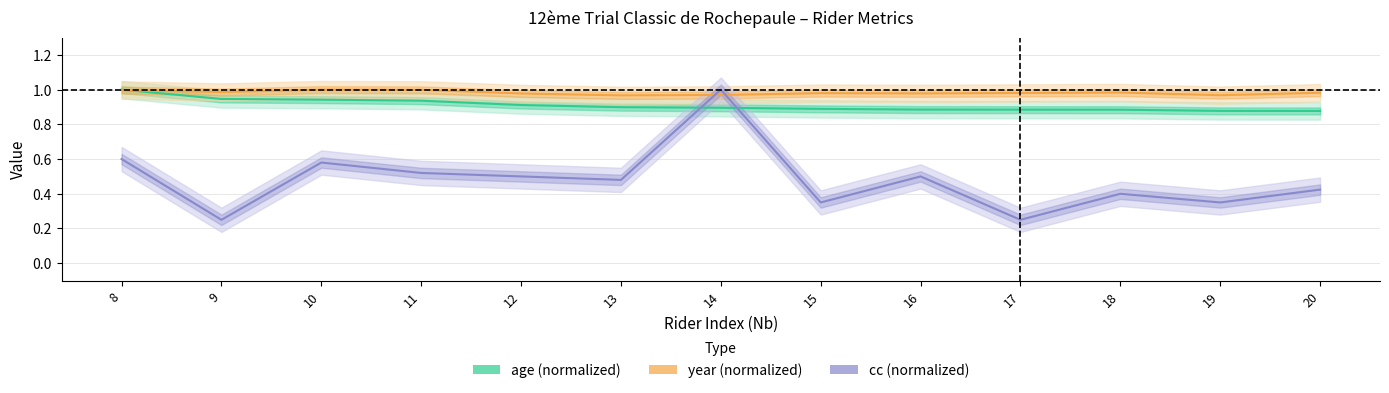

Is the value of age at 19 greater than the value of year at 13?

No